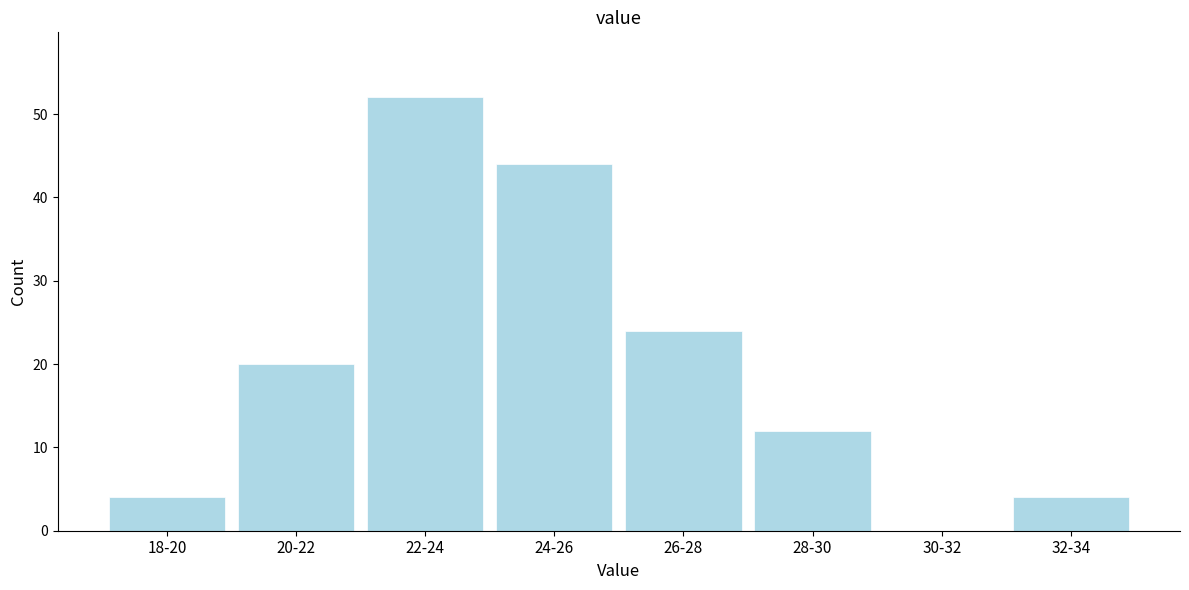

Reading left to right, extract all data points from this chart.

18-20=4	20-22=20	22-24=52	24-26=44	26-28=24	28-30=12	30-32=0	32-34=4